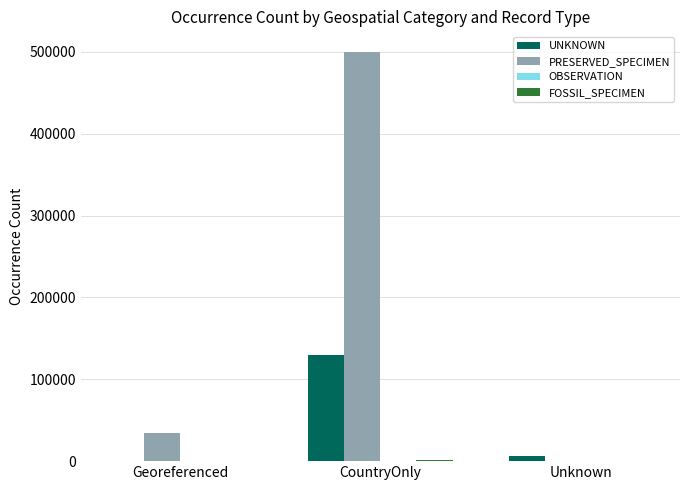

True or false: PRESERVED_SPECIMEN has a value of 34733 at Georeferenced.

True